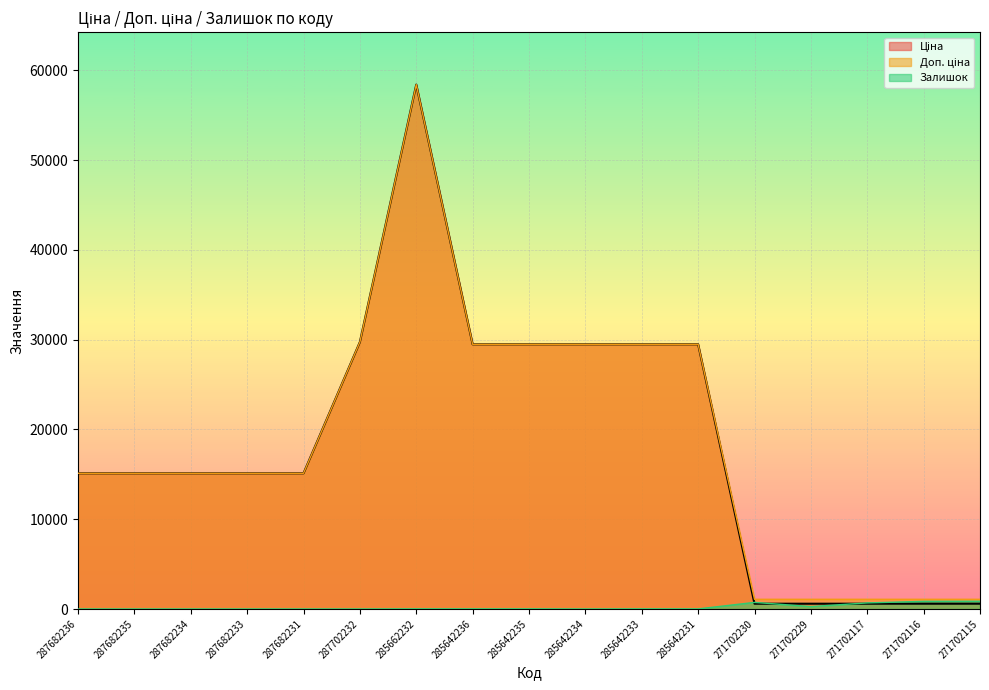

Does the chart display data point markers on the line(s)?

No